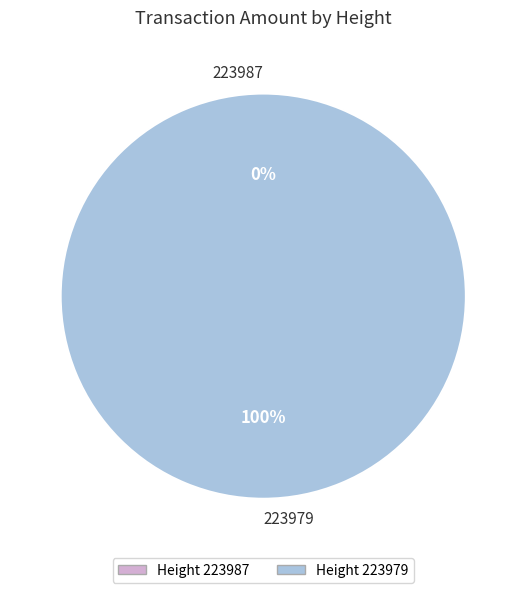

Which slice represents more than half of the pie?

223979